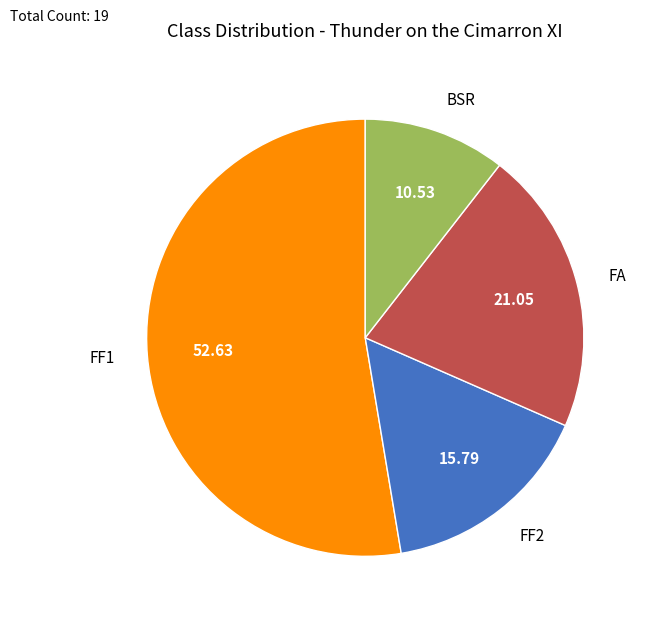

Rank the categories by value from lowest to highest.

BSR, FF2, FA, FF1